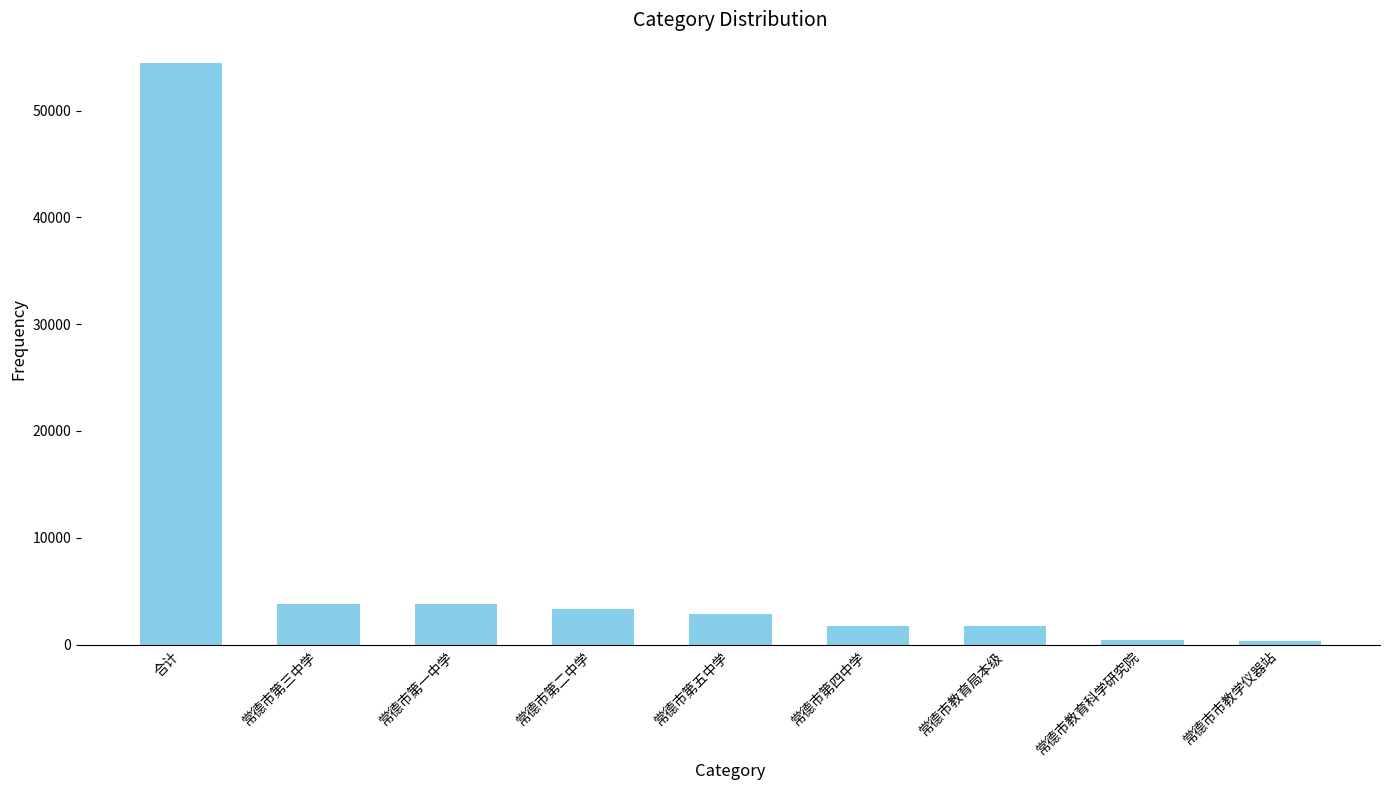

What is the ratio of the value at 常德市第二中学 to the value at 合计?

0.1